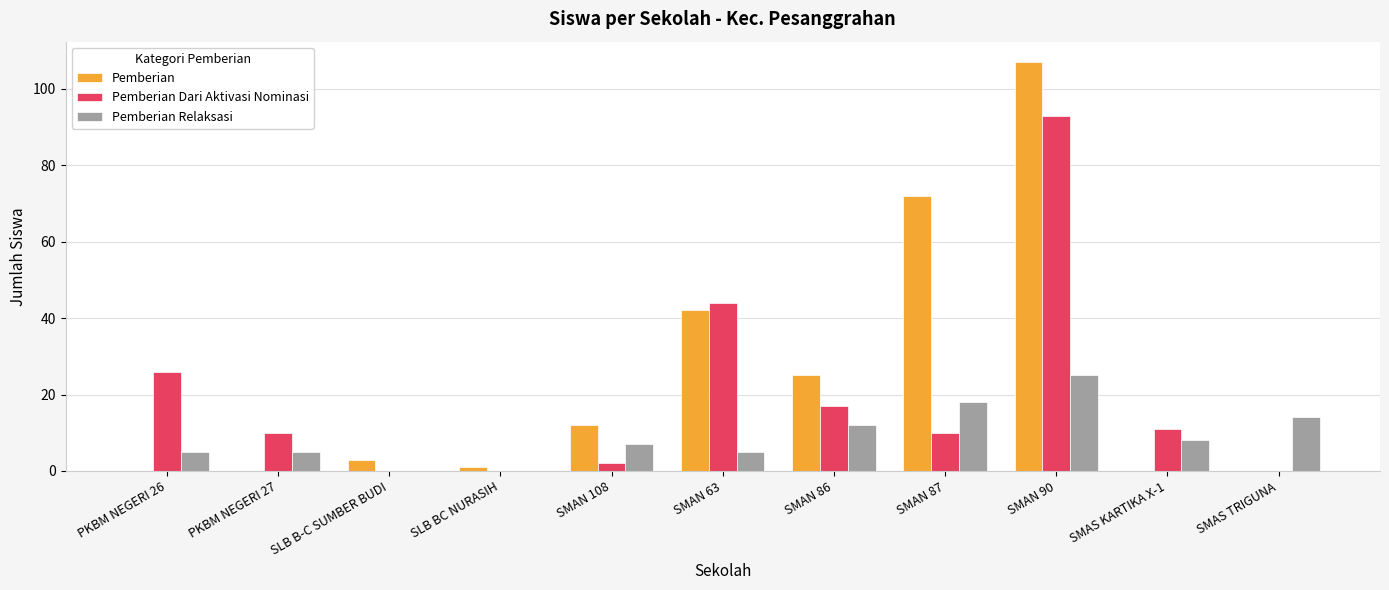

Where is Pemberian Dari Aktivasi Nominasi nearest to the value 46?

SMAN 63